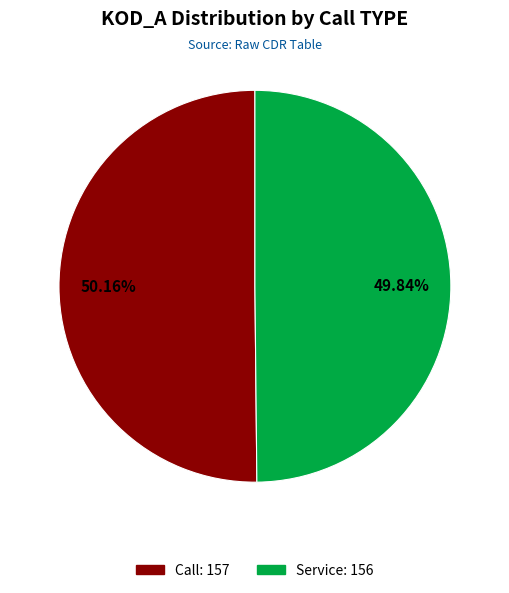

Is there a majority slice in this chart?

Yes